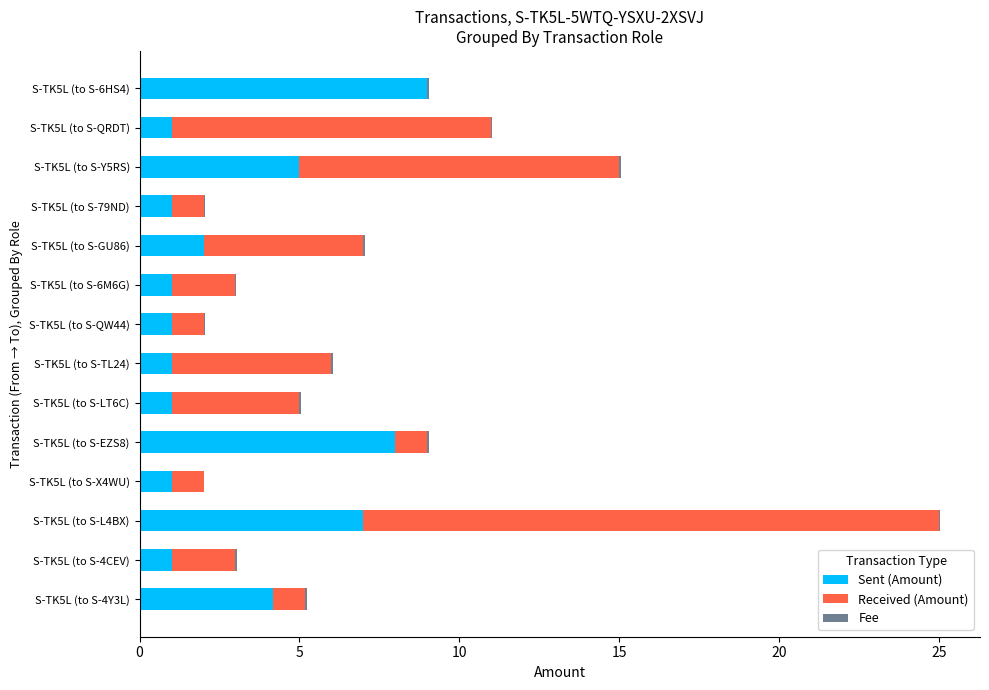

At which category is the sum across all series the highest?

S-TK5L (to S-L4BX)